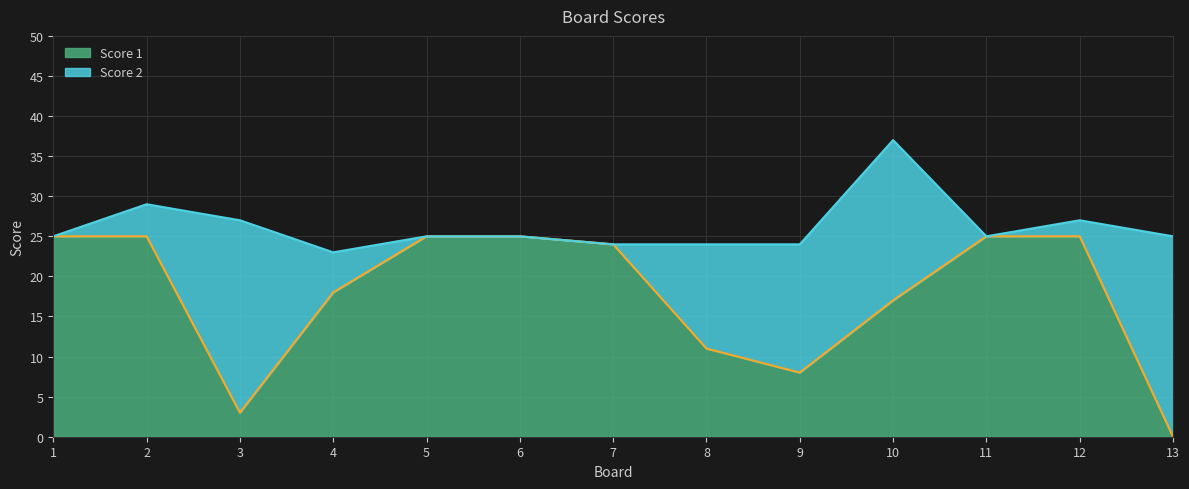

True or false: the data has more than 1 interior local peaks.

False